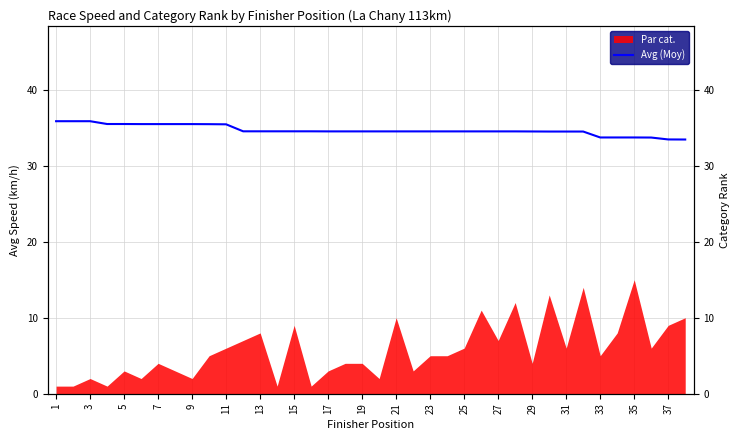

How many lines are shown in the chart?

1